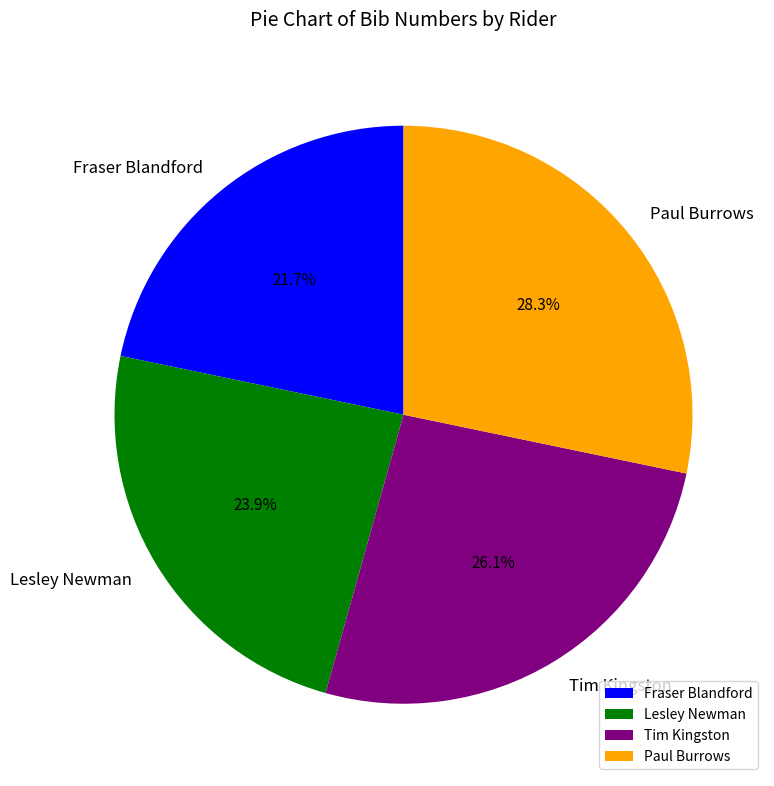

Which category has the smallest portion of the pie?

Fraser Blandford